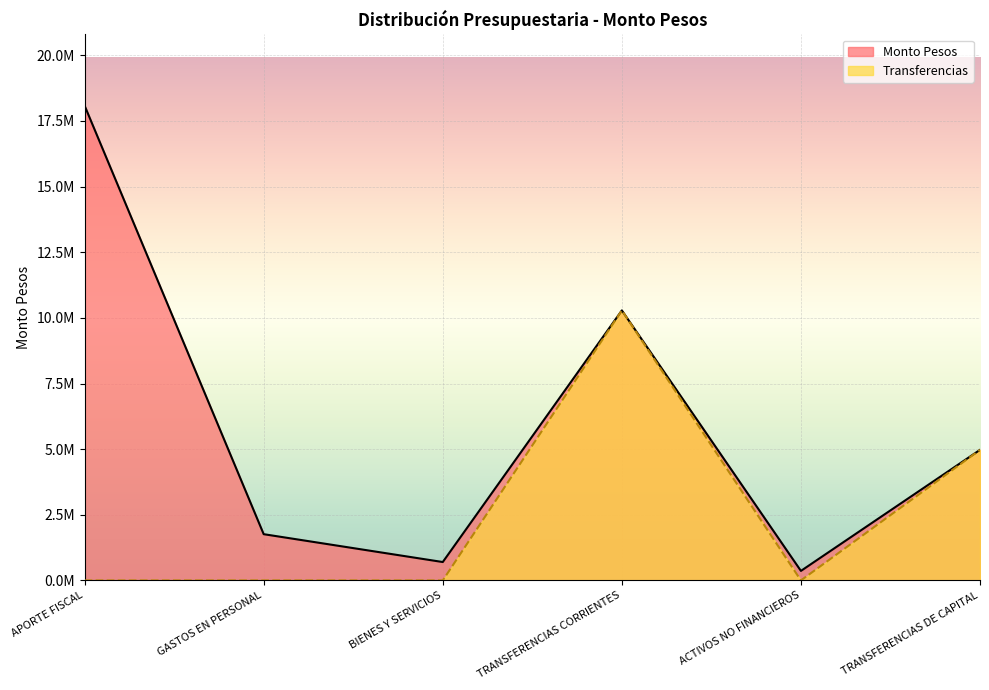

True or false: Monto Pesos and Transferencias cross at least once.

False